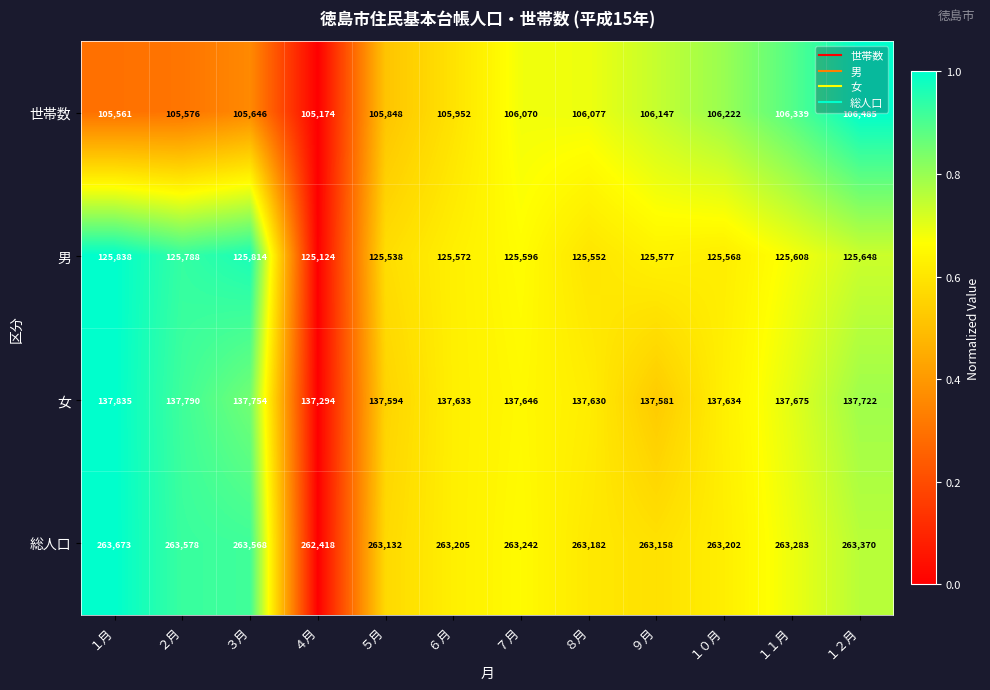

Which series has the largest total across all categories?

総人口